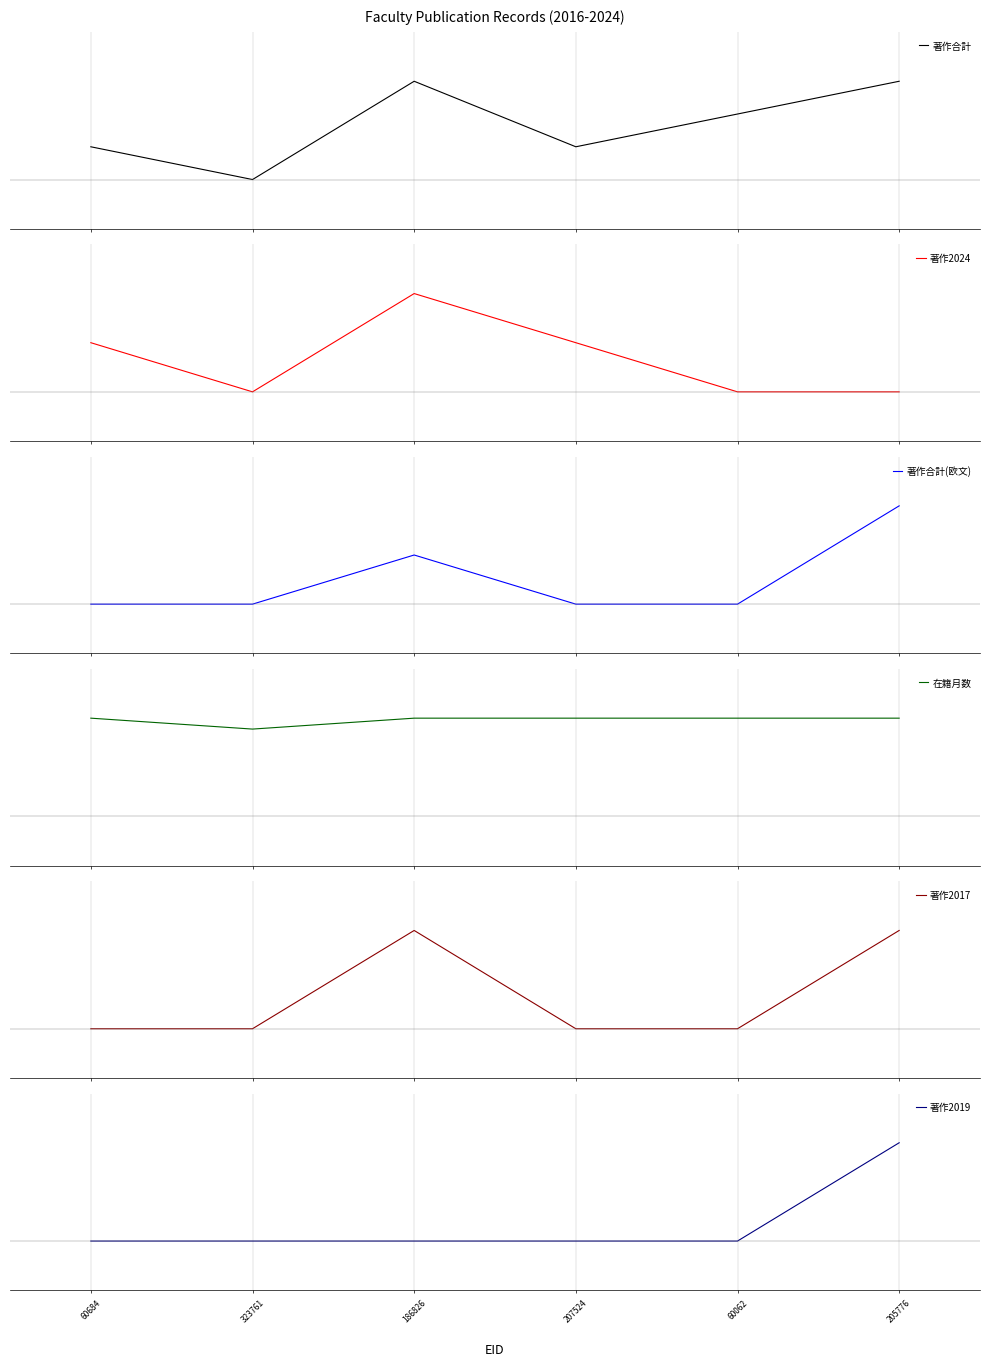

How many series are shown in this chart?

6